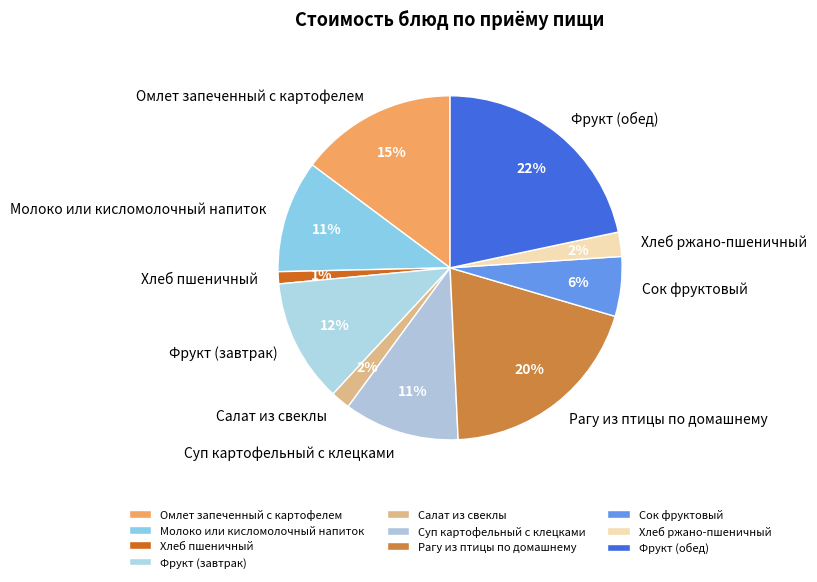

To the nearest percent, what is the combined percentage of Хлеб пшеничный and Хлеб ржано-пшеничный?

3%